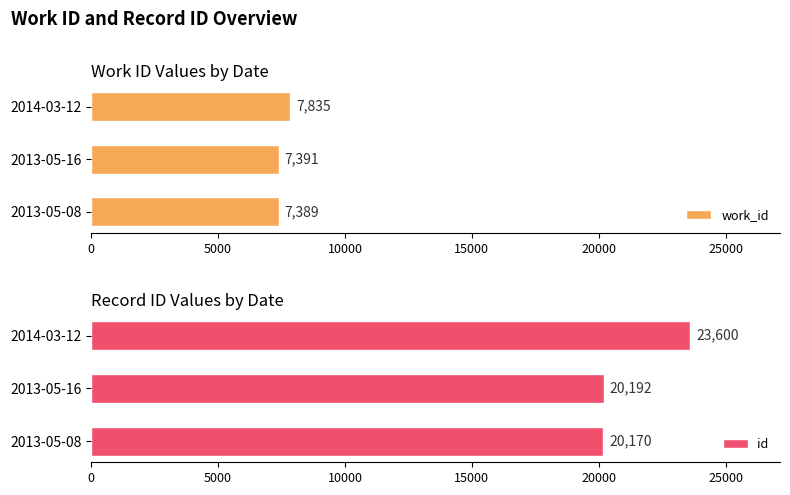

List the labels in order of work_id value, largest first.

2014-03-12, 2013-05-16, 2013-05-08